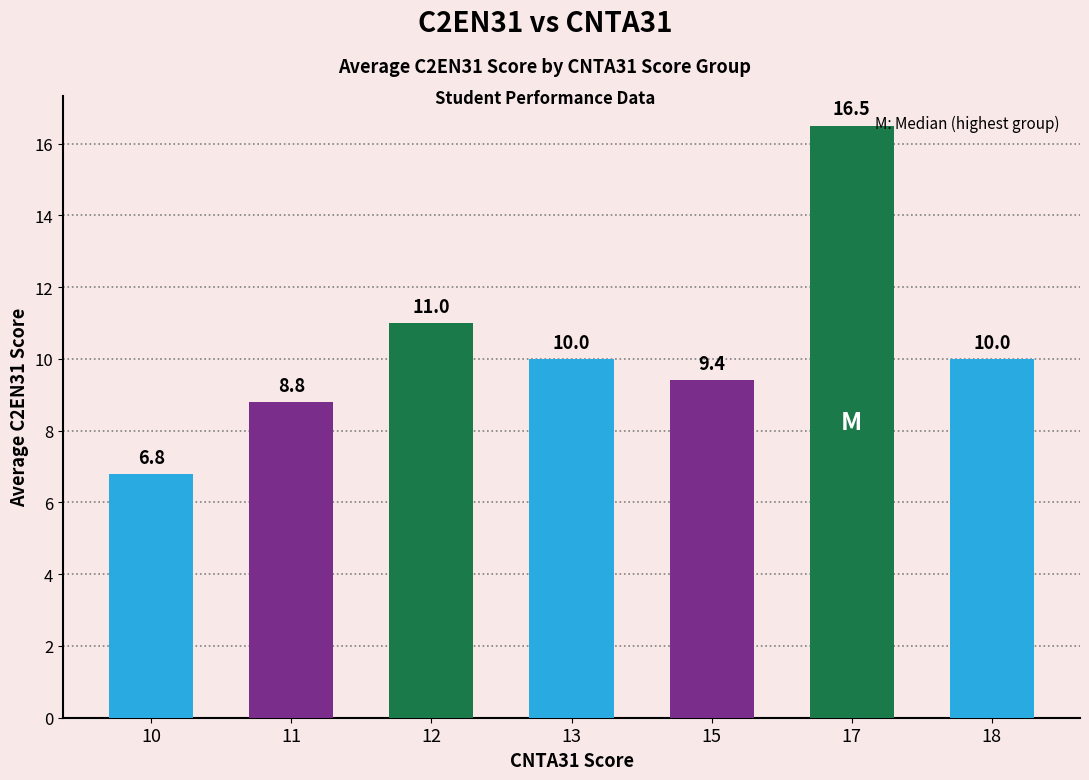

Does the chart contain stacked bars?

No